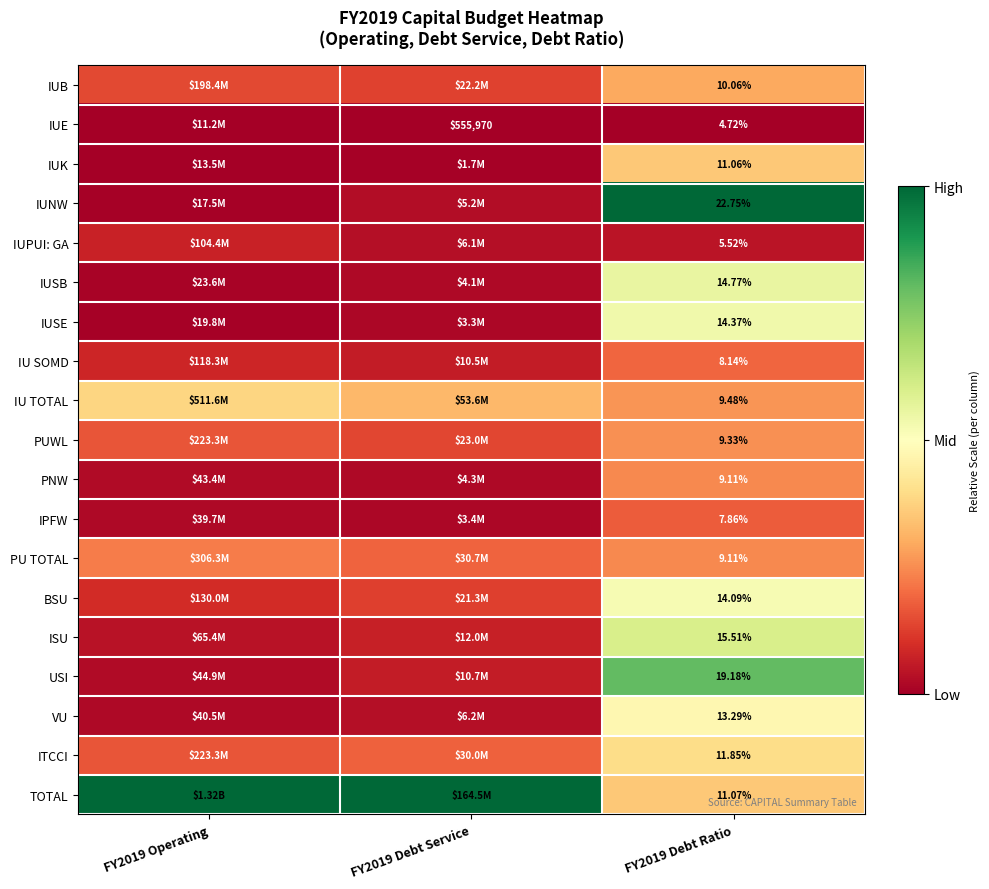

The IUPUI: GA series shows 0.1 at FY2019 Operating. True or false?

True